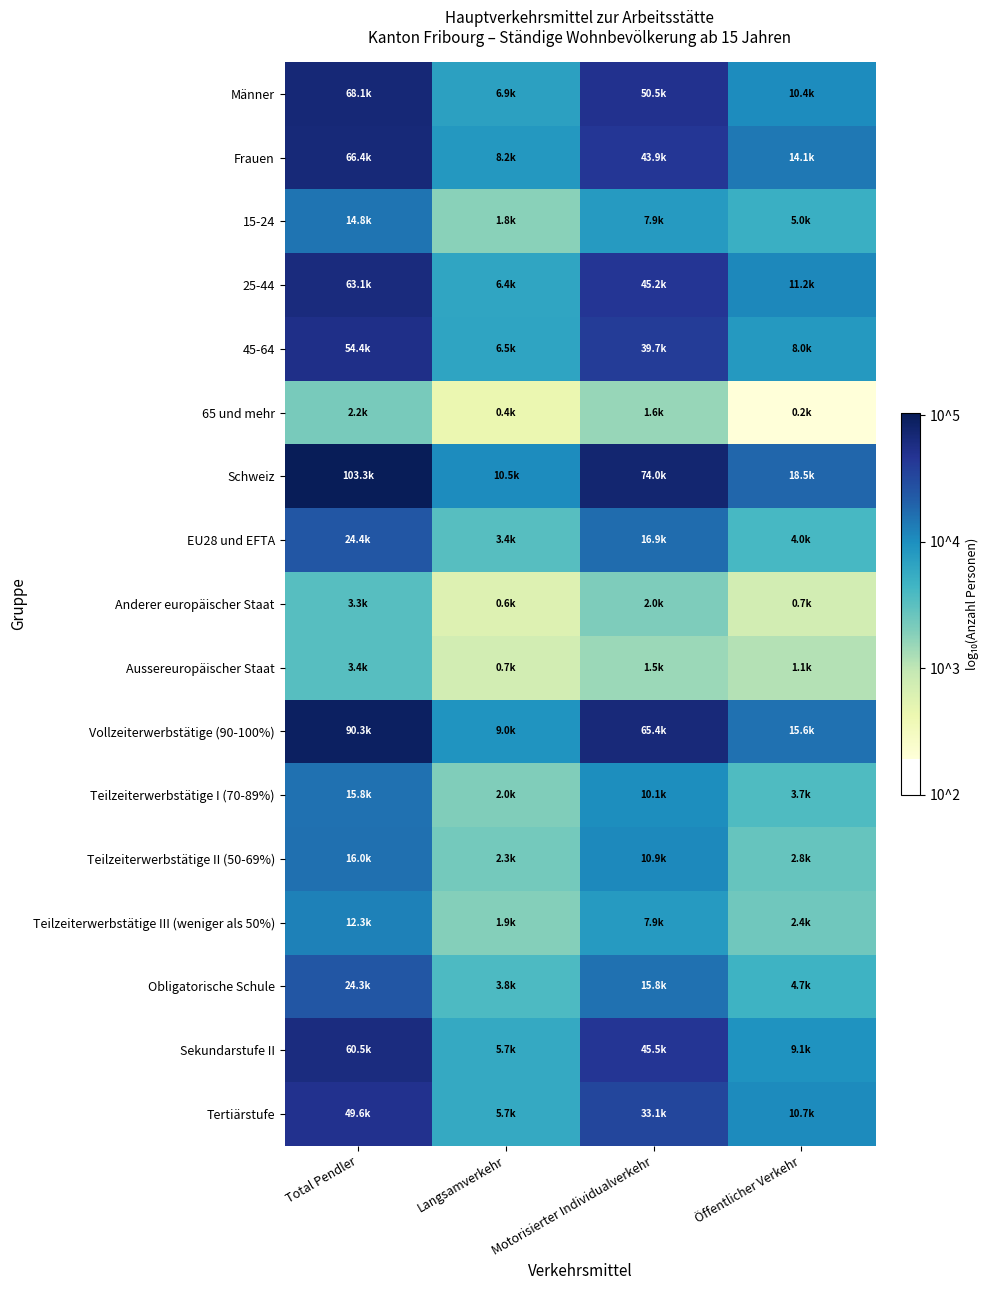

What is the spread (max minus min) of values at Total Pendler?

1.7